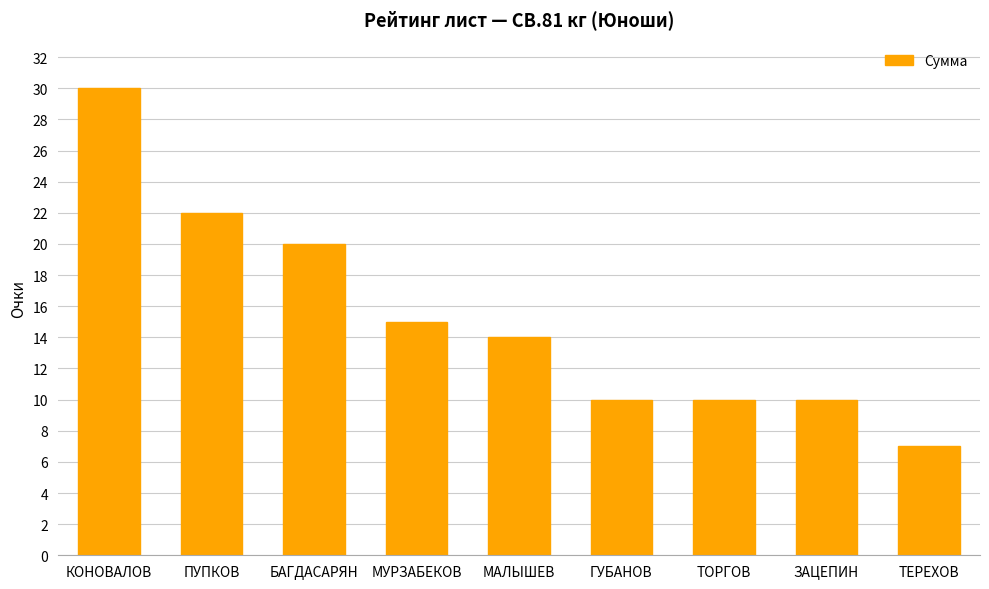

Read the value at БАГДАСАРЯН, to the nearest 10.

20